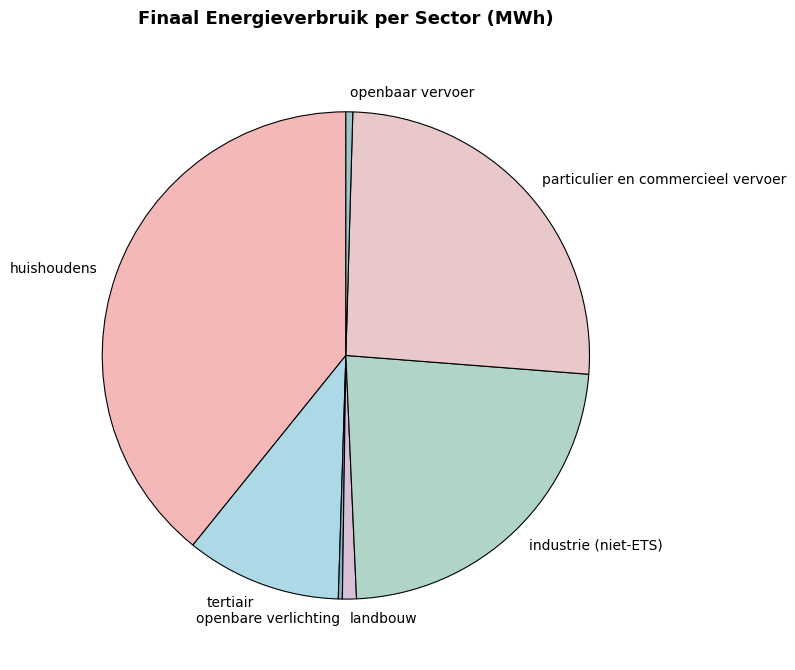

Approximately how many times larger is the value at landbouw compared to openbaar vervoer?

2.0